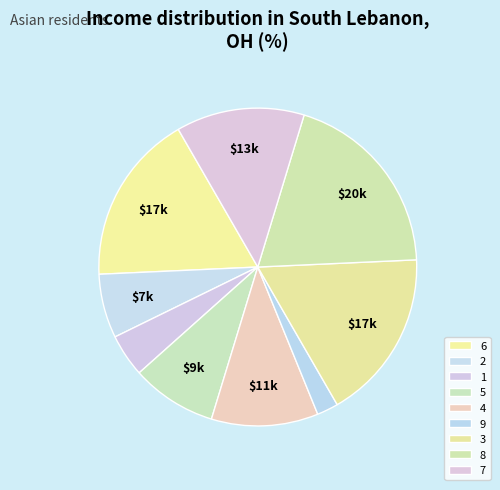

Which category has the smallest portion of the pie?

9